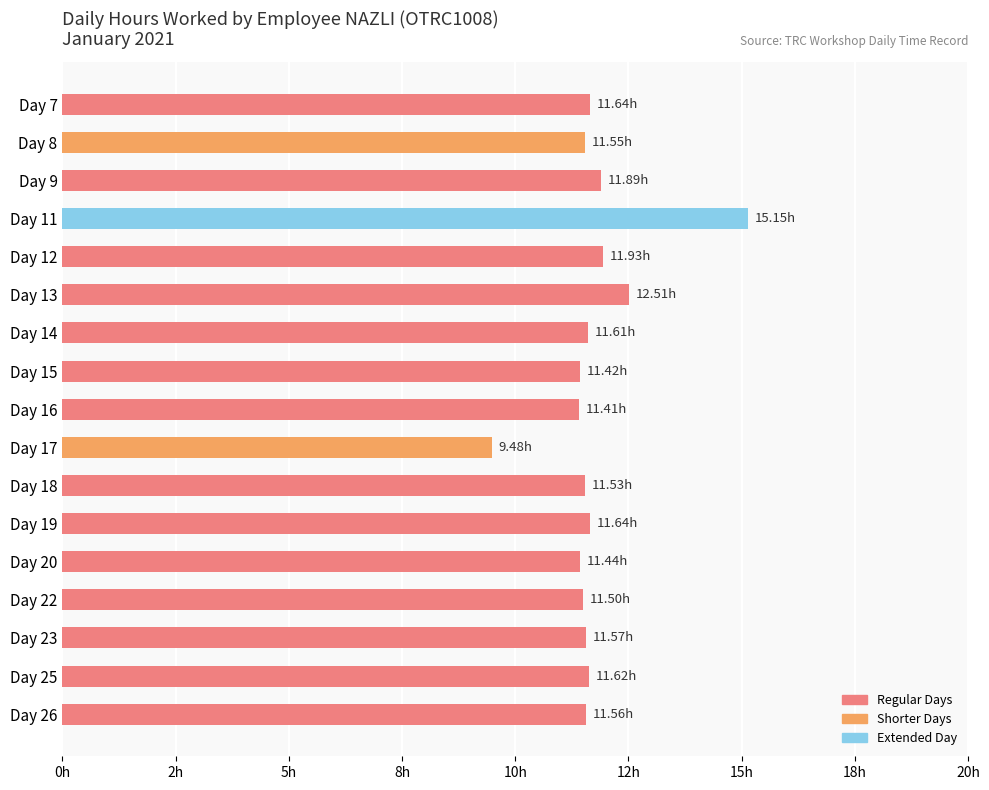

Are the bars horizontal?

Yes